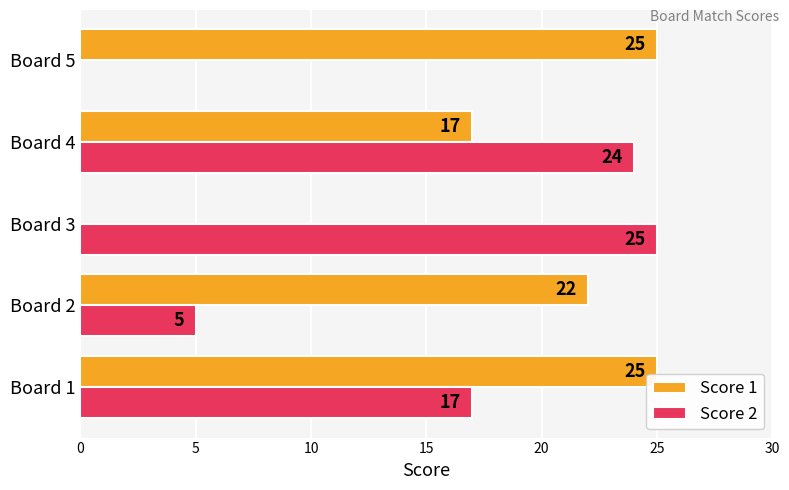

What is the average value of the Score 1 series?

18